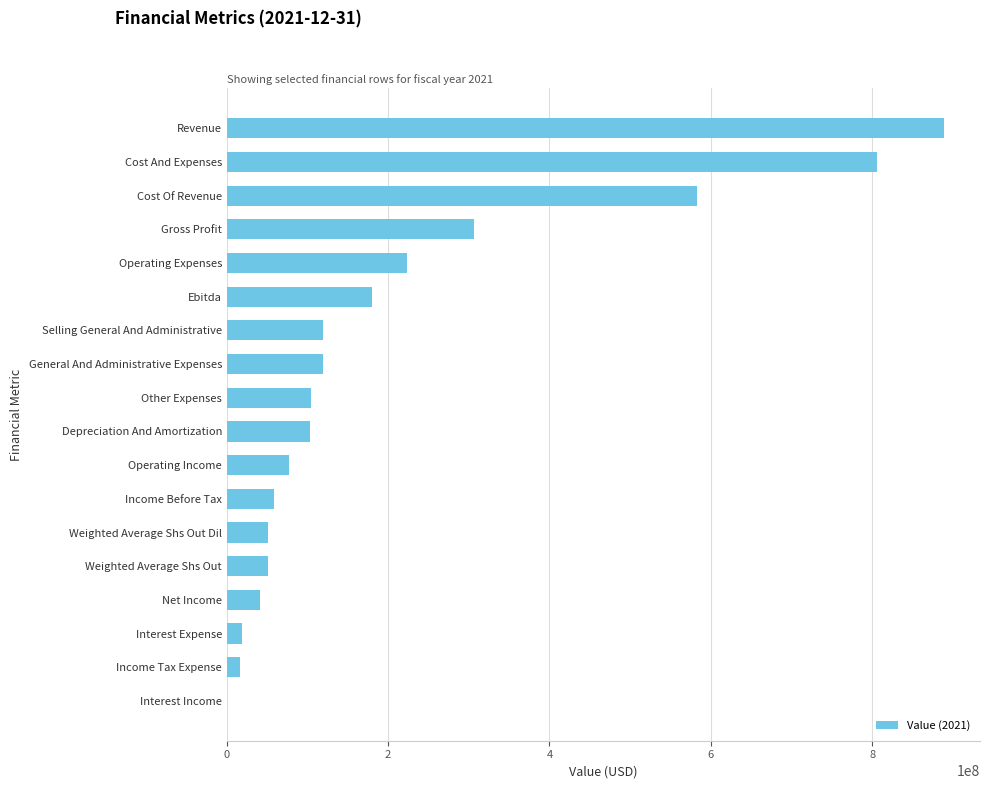

What is the greatest value displayed?

889211000